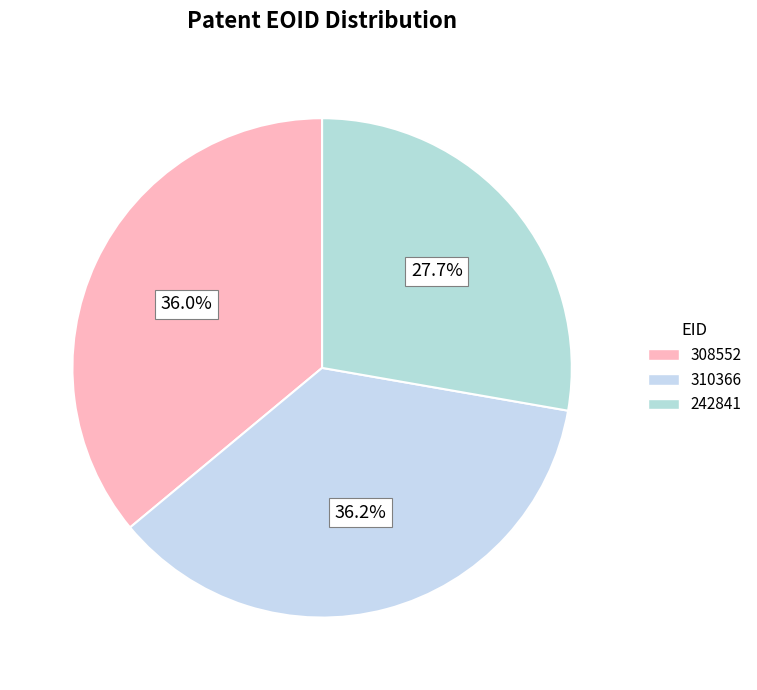

What percentage is the 308552 slice, to the nearest percent?

36%